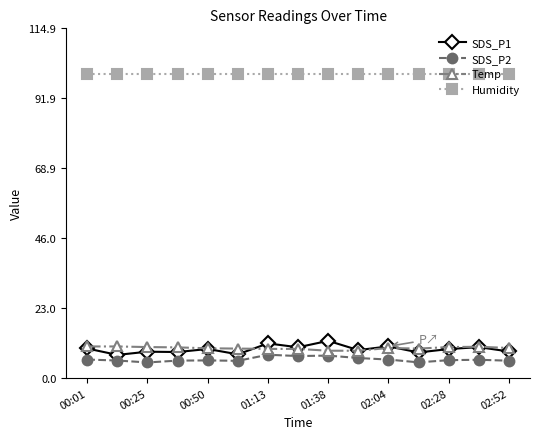

How many lines are shown in the chart?

4